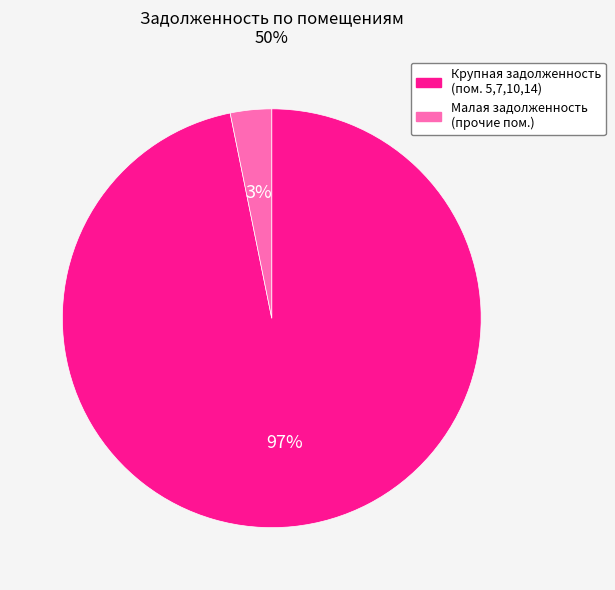

To the nearest percent, what is the difference between the largest and smallest slice percentages?

94%